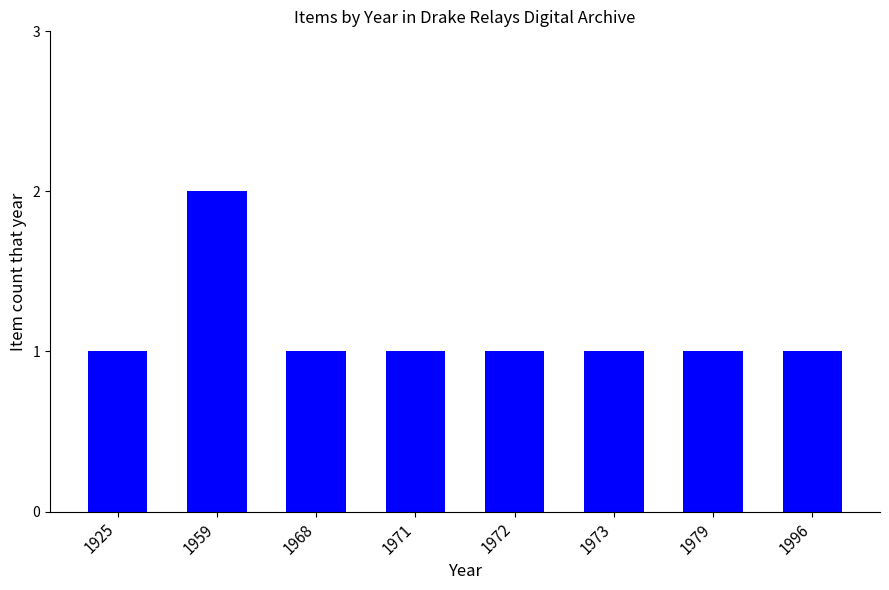

Reading left to right, what are all the values shown in this chart?

1925=1	1959=2	1968=1	1971=1	1972=1	1973=1	1979=1	1996=1